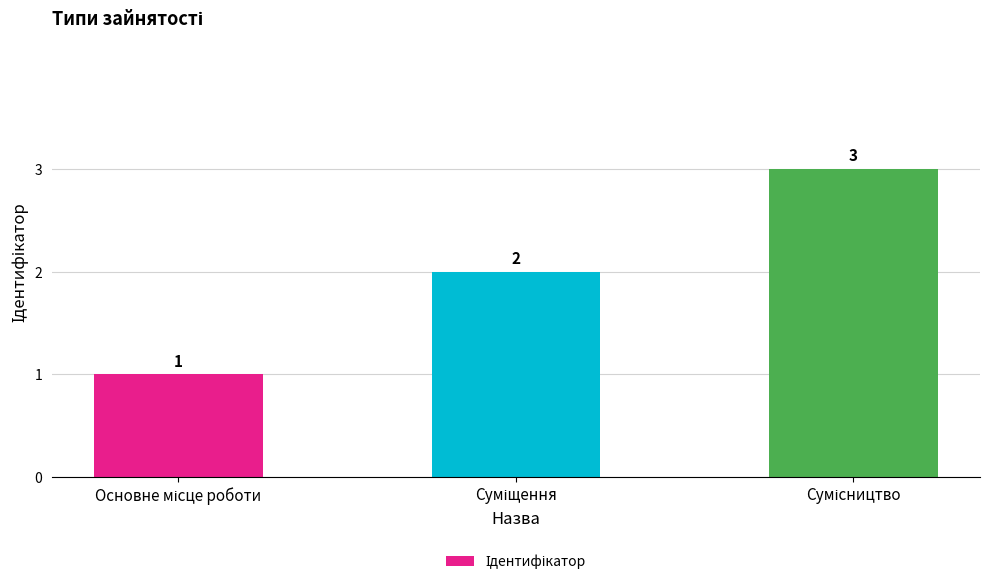

How many values are between 1 and 3?

3